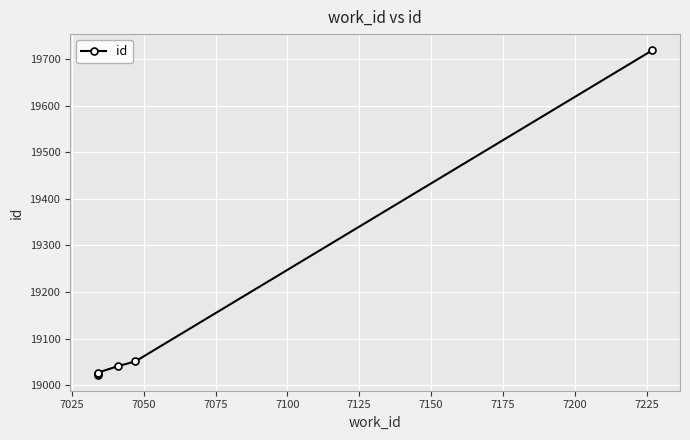

How many lines are shown in the chart?

1